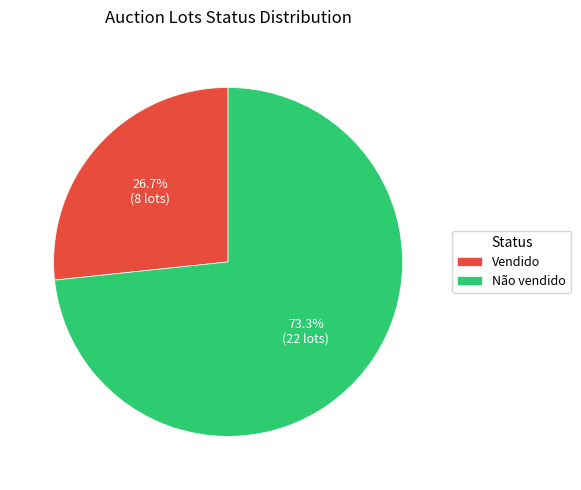

What percentage is NOT represented by Não vendido?

26.7%